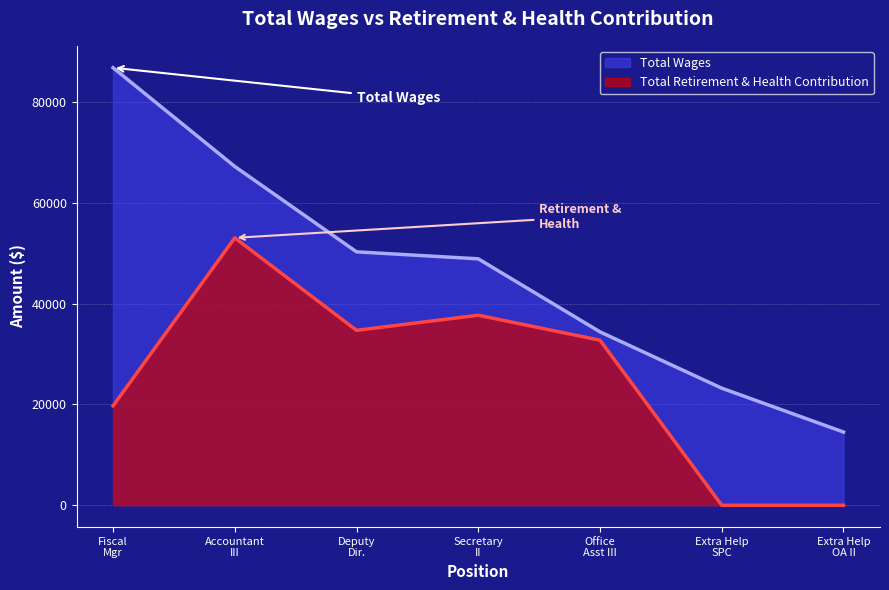

What are all the series names shown in the legend?

Total Wages, Total Retirement & Health Contribution